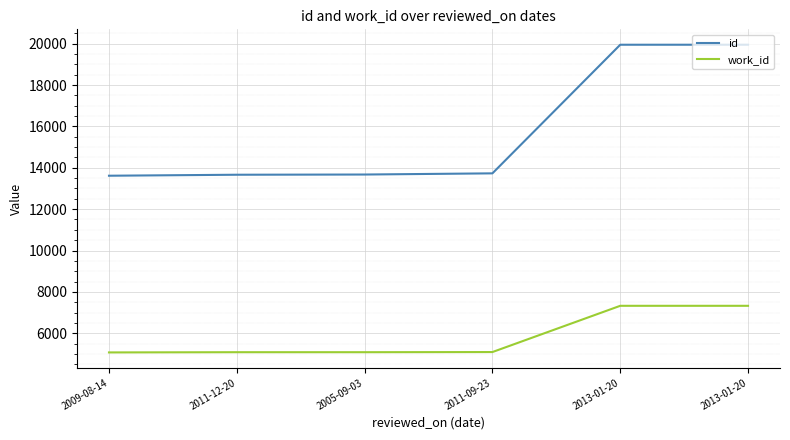

Does the chart have visible grid lines?

Yes